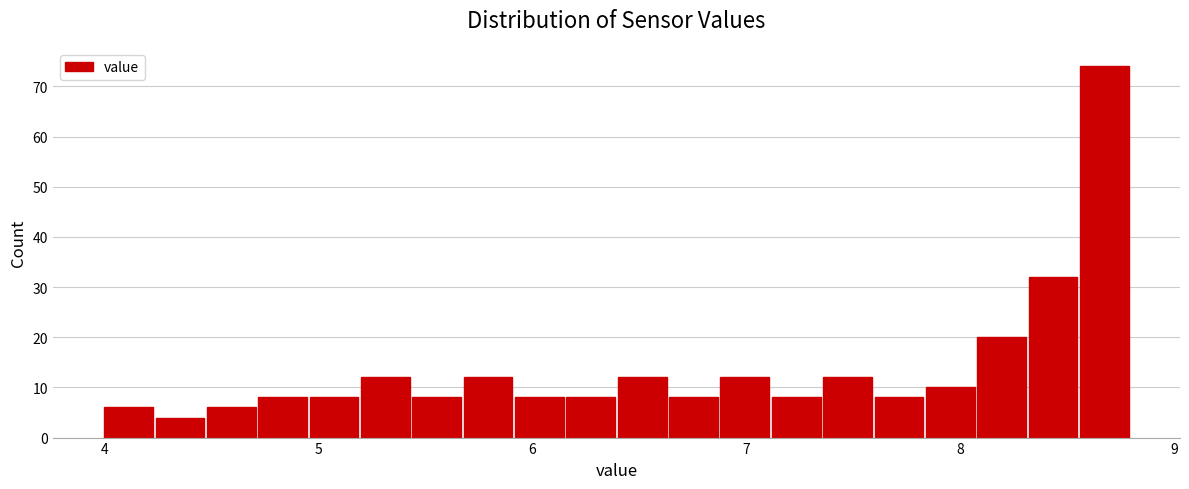

Read against the x-axis, roughly where is the centre of the tallest bar?

8.7